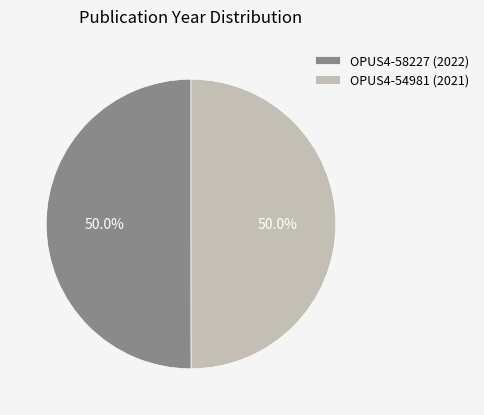

What is the ratio of the value at OPUS4-58227 (2022) to the value at OPUS4-54981 (2021)?

1.0